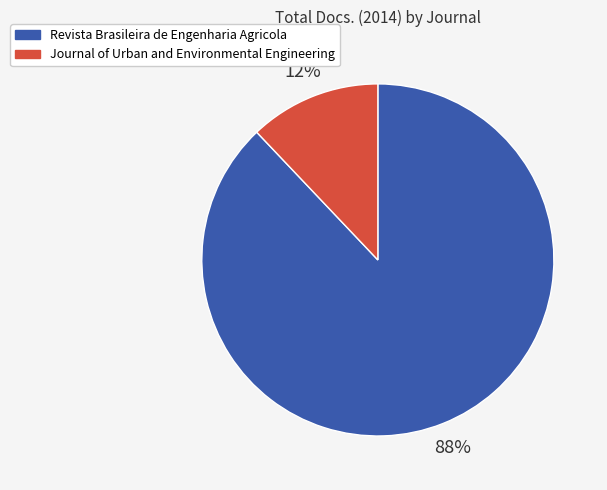

Count the number of slices in the pie.

2